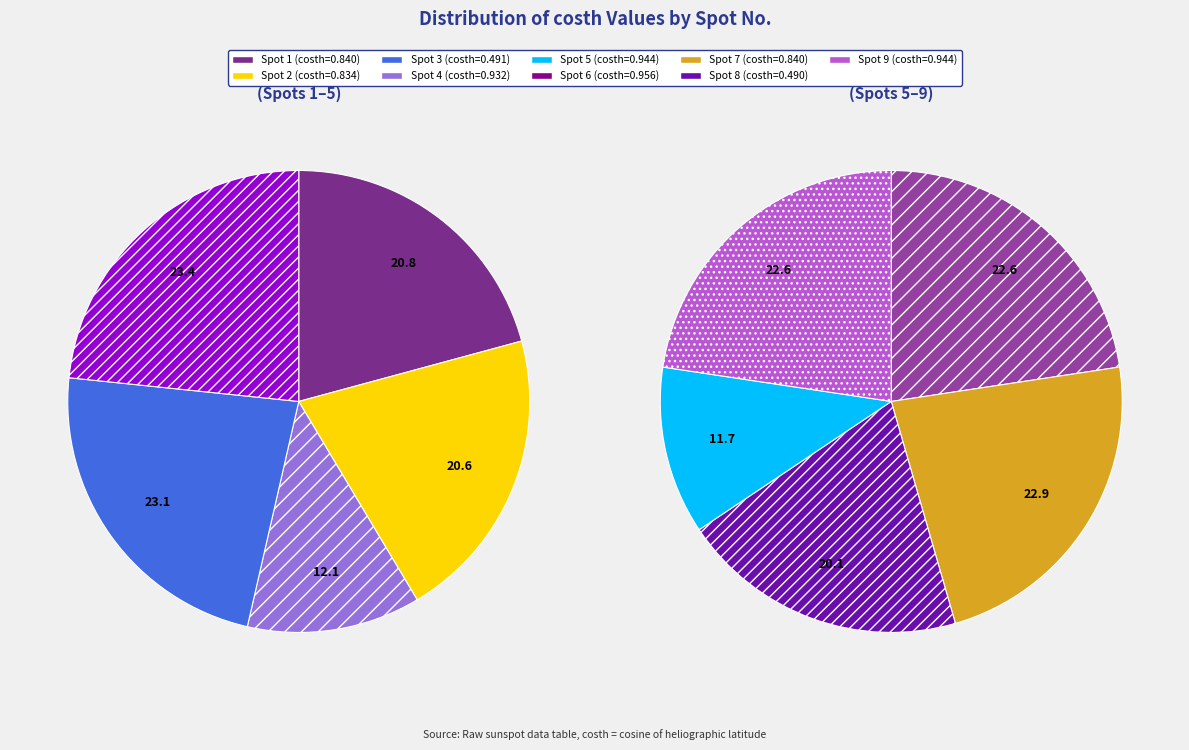

True or false: 8 accounts for 7% of the total.

True